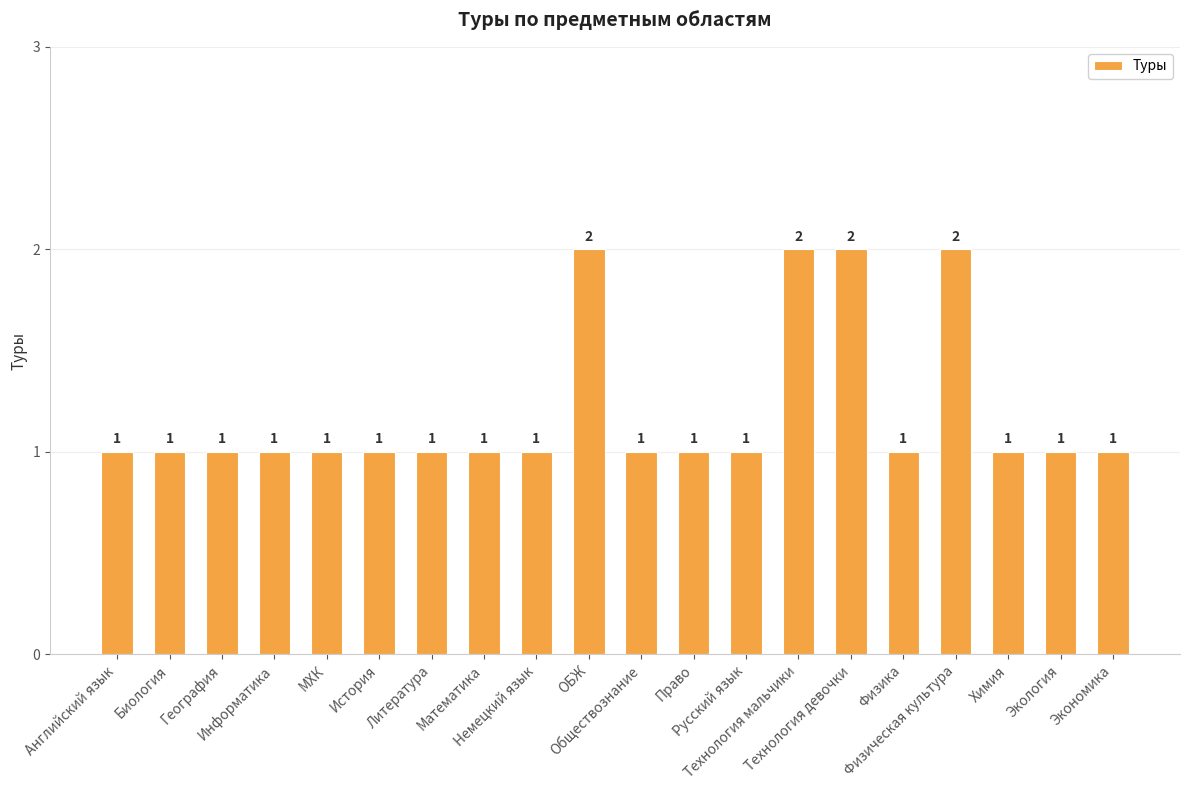

The chart shows a value of 1 at МХК. True or false?

True